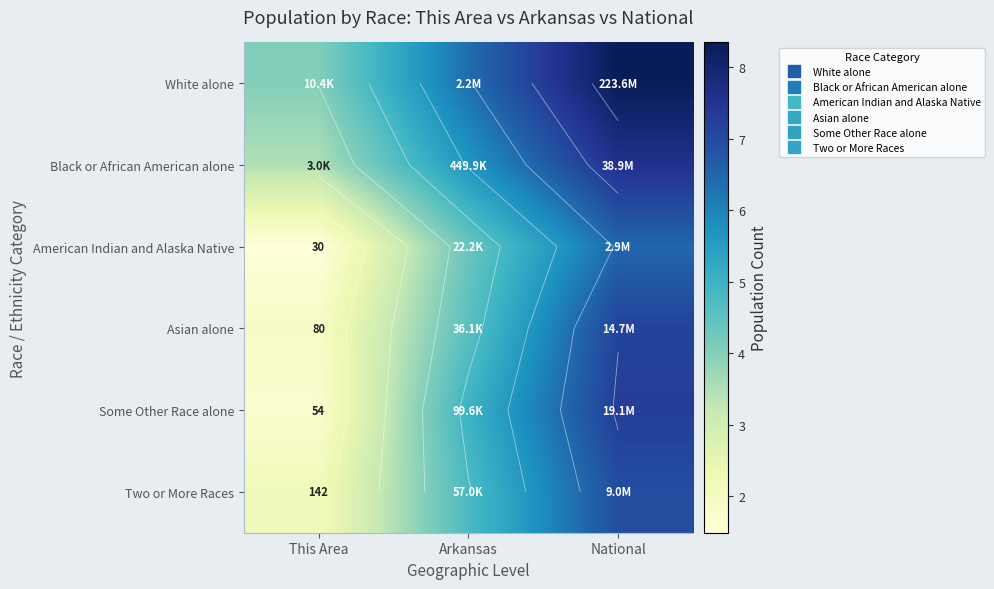

At which category is the sum across all series the highest?

National